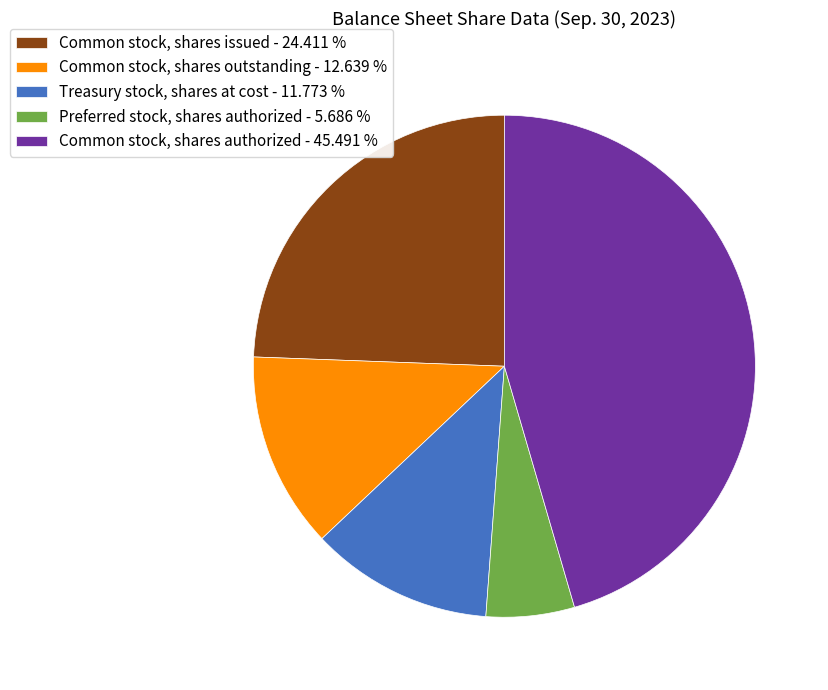

How many segments does this pie chart have?

5